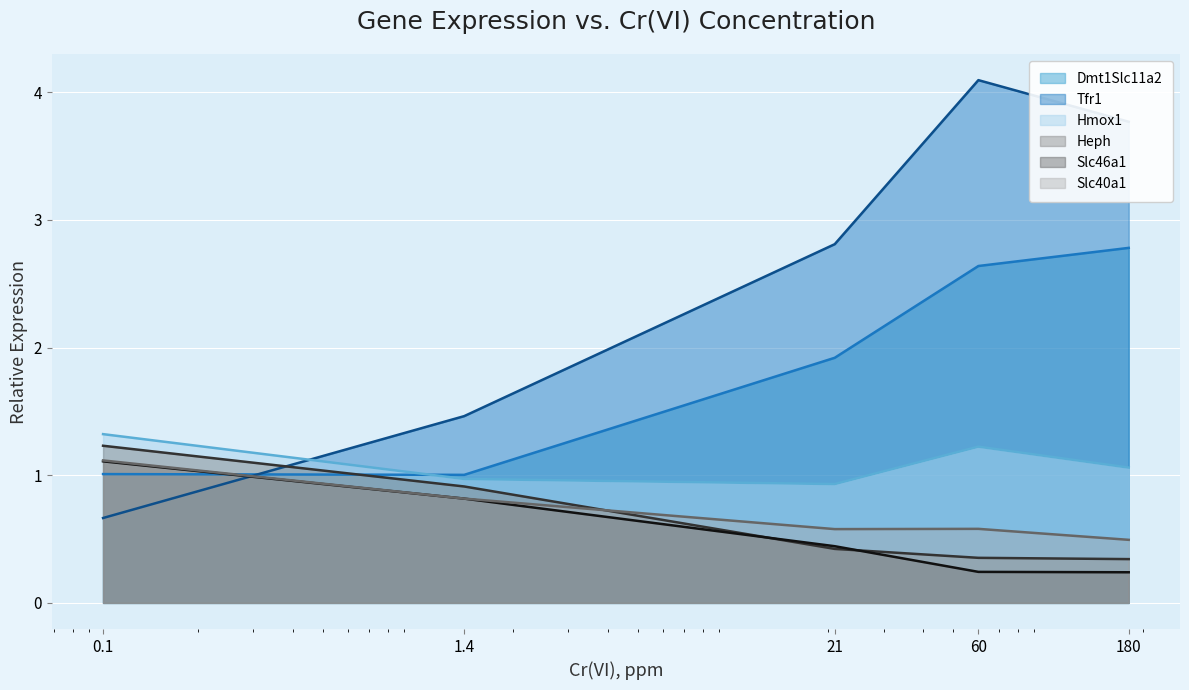

Which series changed the most between 0.1 and 60?

Tfr1